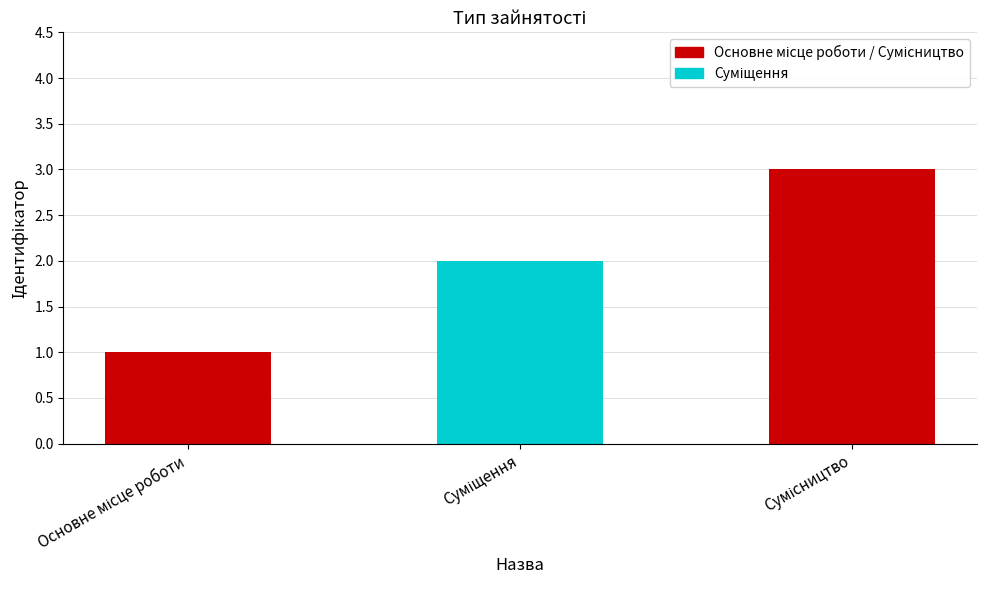

What is the sum of all values?

6